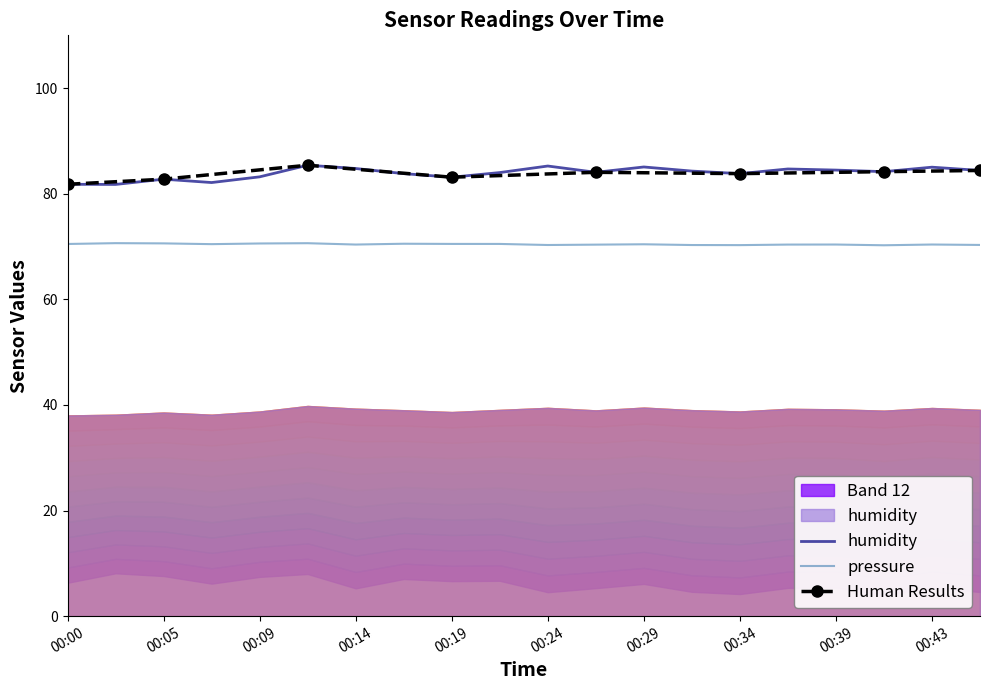

What is the sum of all humidity values?

1678.0